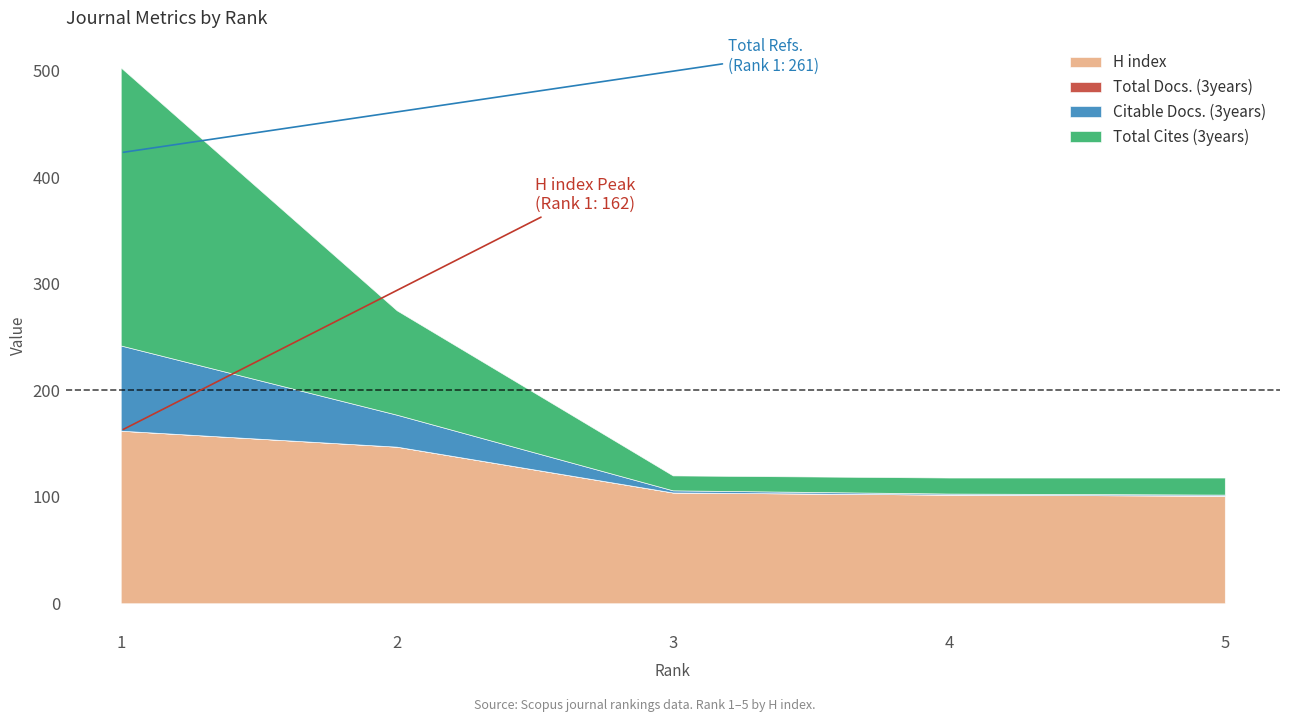

What is the spread (max minus min) of values at 3?

104